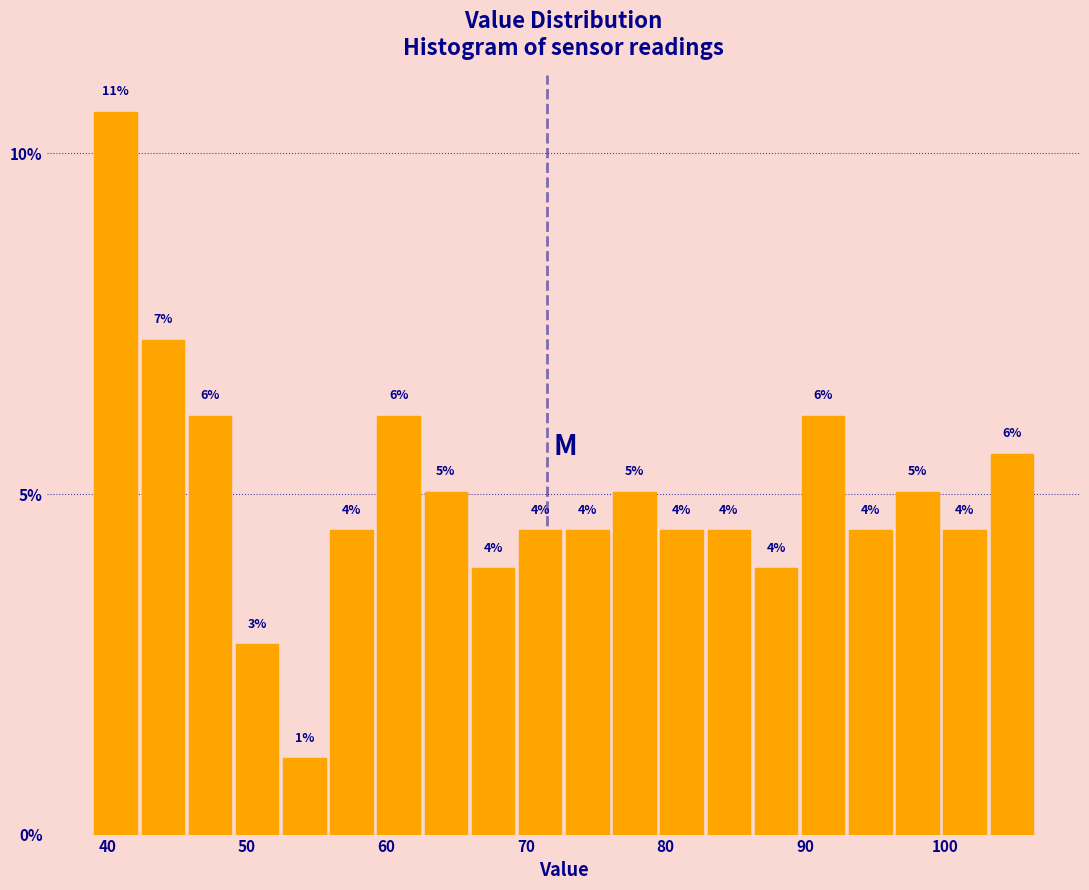

Read against the x-axis, roughly where is the centre of the tallest bar?

41